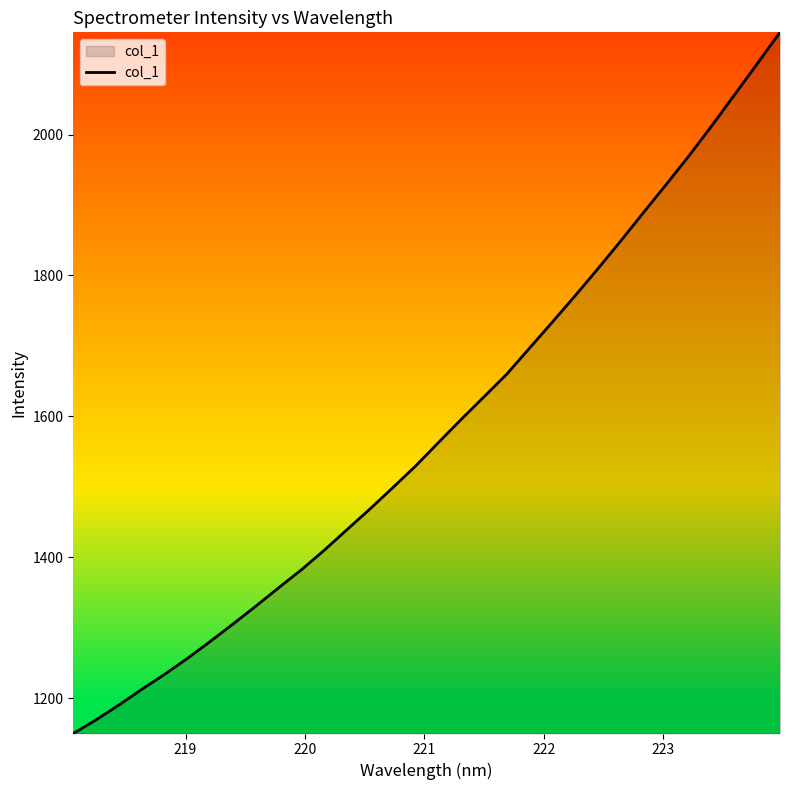

What is the maximum value shown in the chart?

2145.1